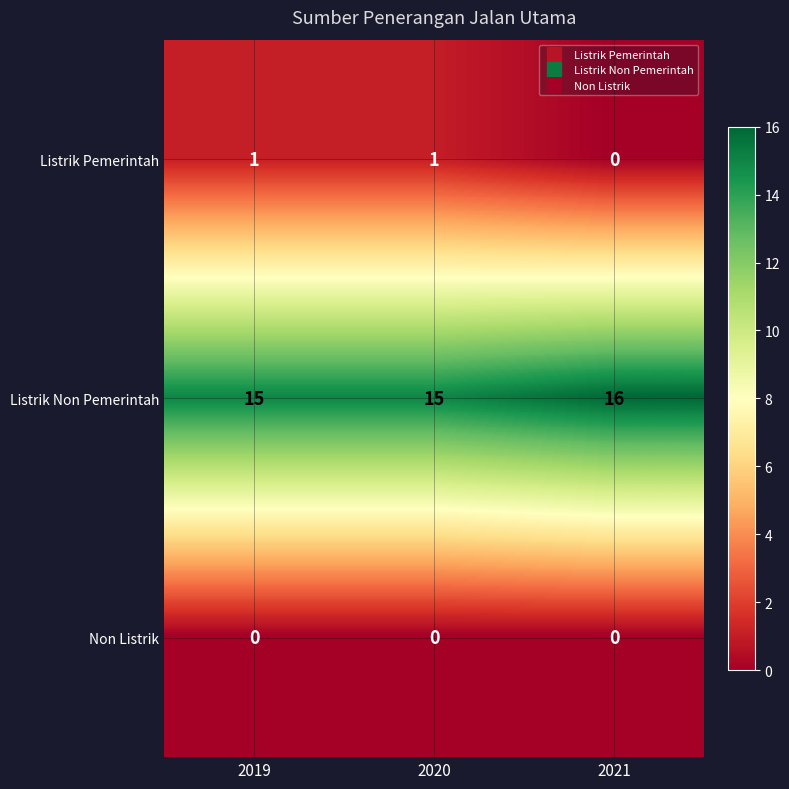

Is it true that Listrik Pemerintah equals 1 at 2019?

True